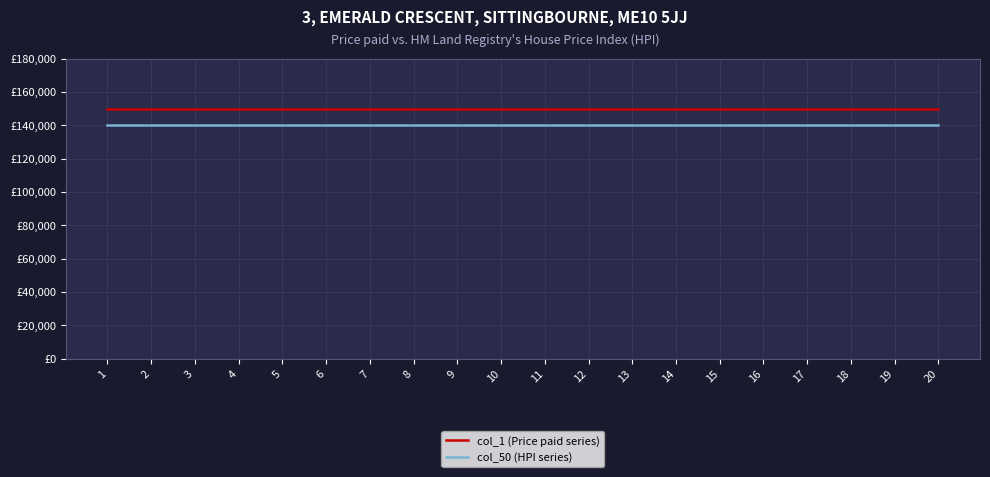

What is the sum of all col_50 (HPI series) values?

2800000